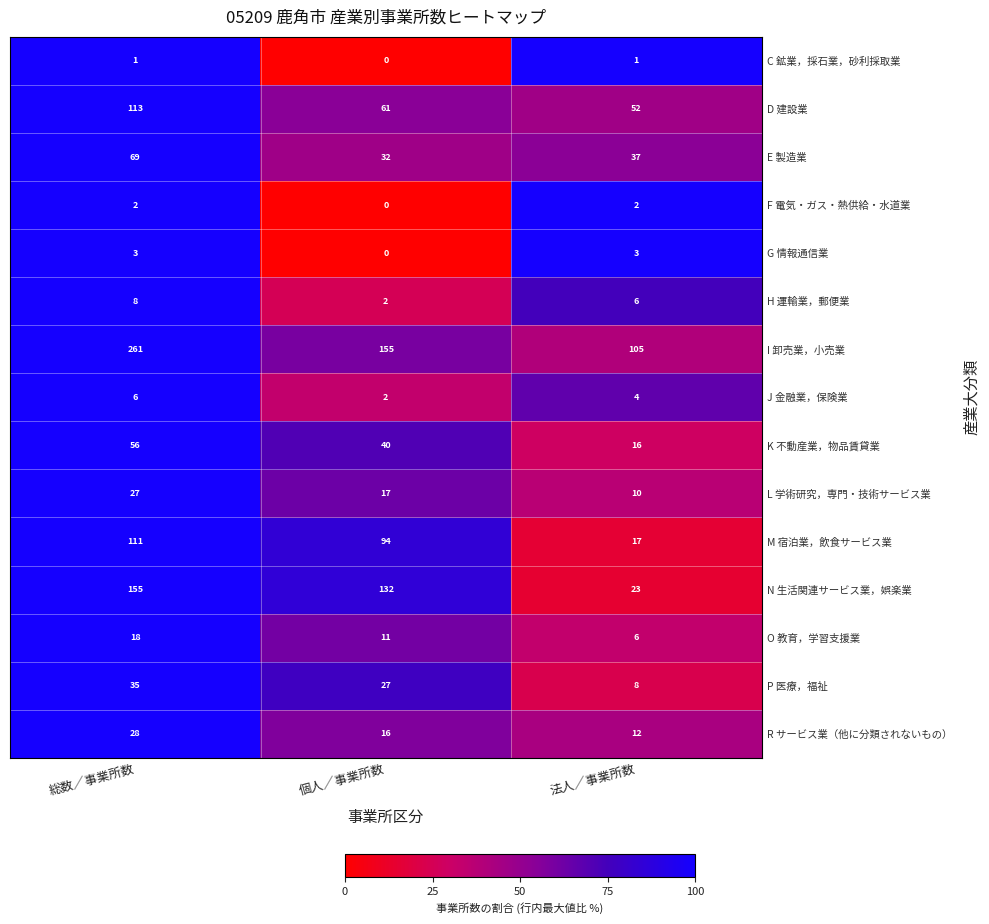

What is the greatest value displayed?

261